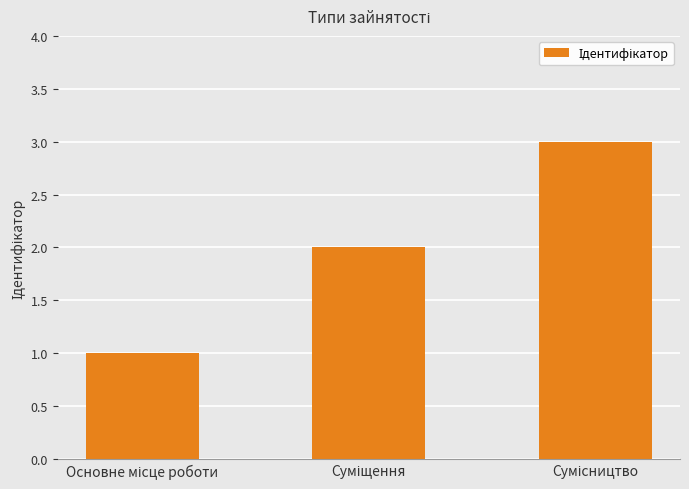

What is the value of the 3rd bar from the left?

3